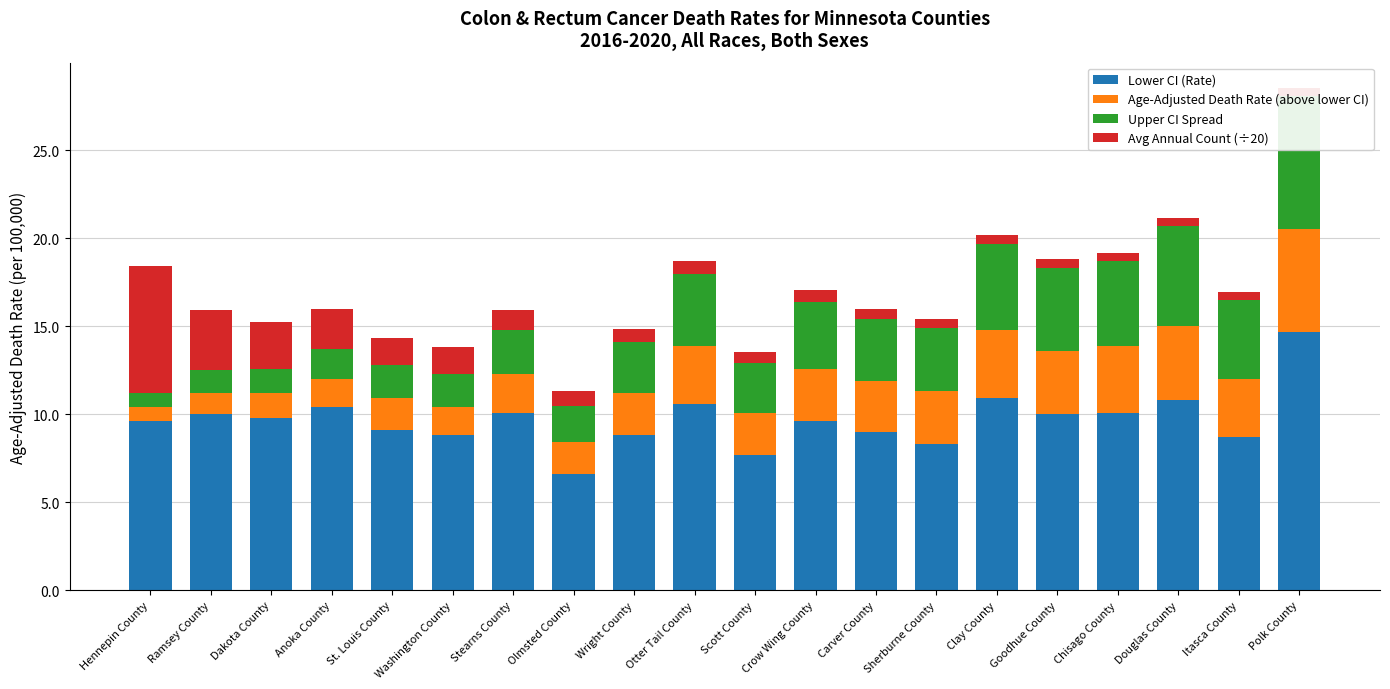

List the series in order of their peak value, highest first.

Lower CI (Rate), Upper CI Spread, Avg Annual Count (÷20), Age-Adjusted Death Rate (above lower CI)